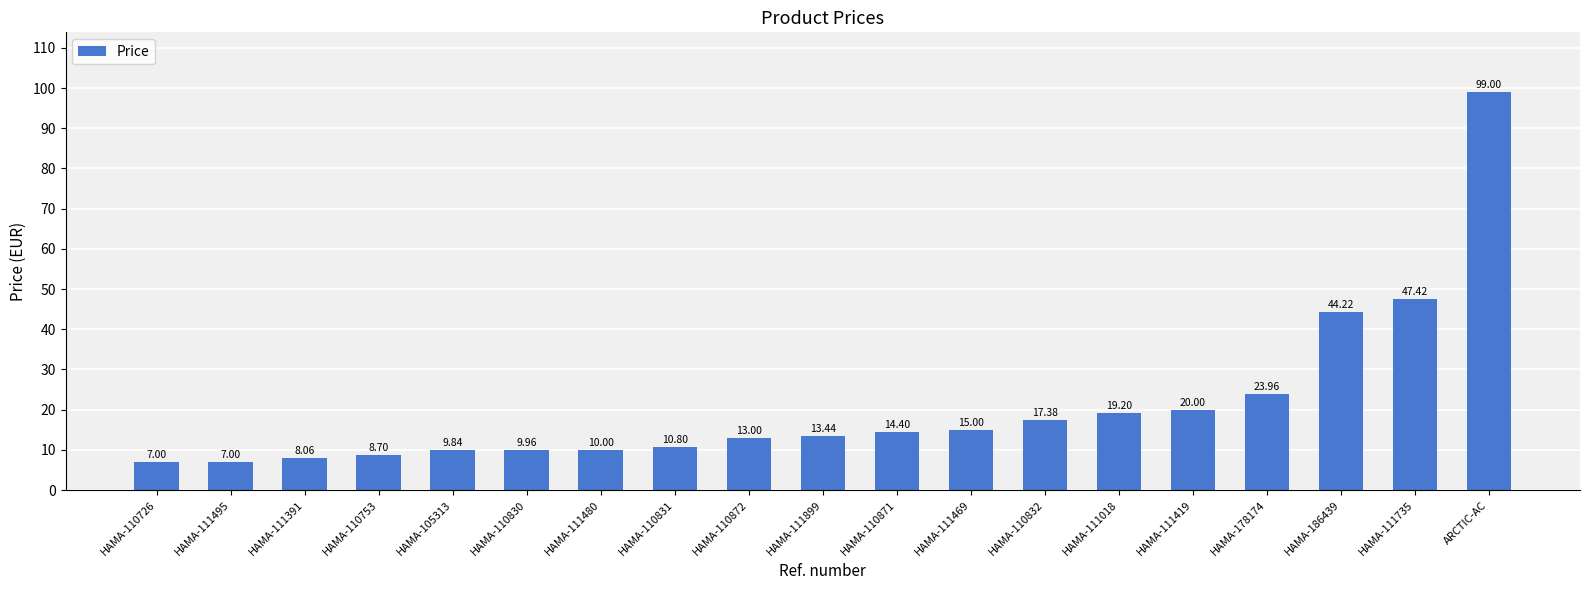

True or false: the data shows 17.4 at HAMA-110832.

True